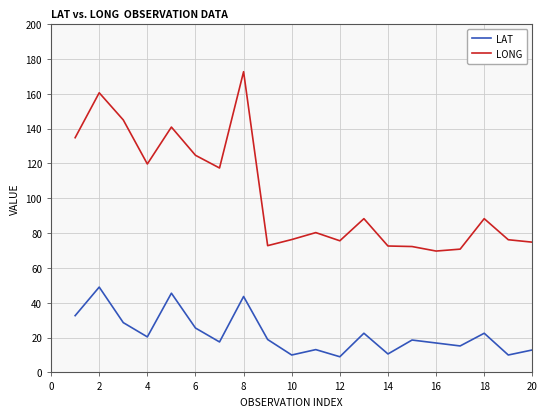

List the series in order of their peak value, highest first.

LONG, LAT